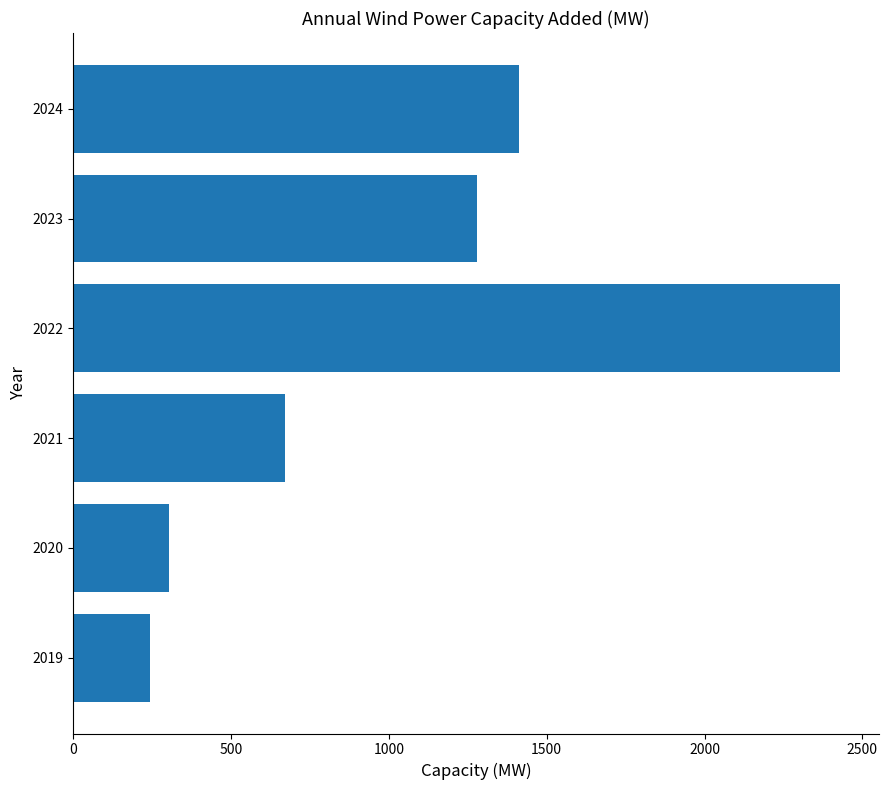

The value at 2022 is 3689.3. True or false?

False